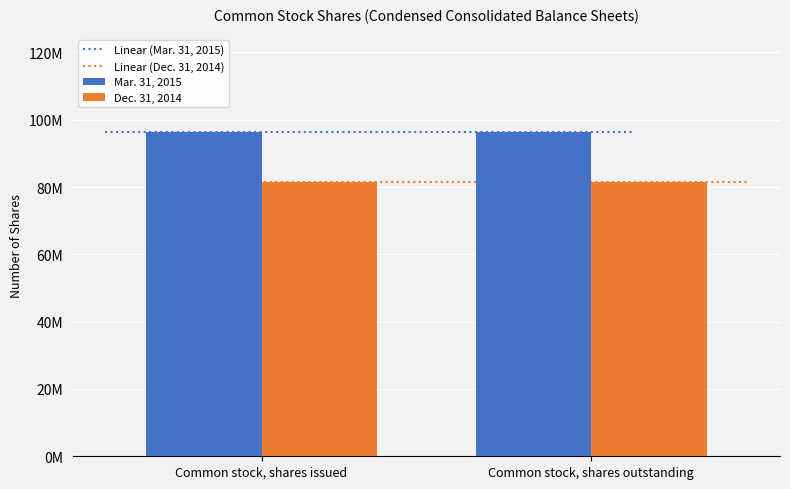

Which has a higher value, Common stock, shares outstanding or Common stock, shares issued?

Common stock, shares outstanding